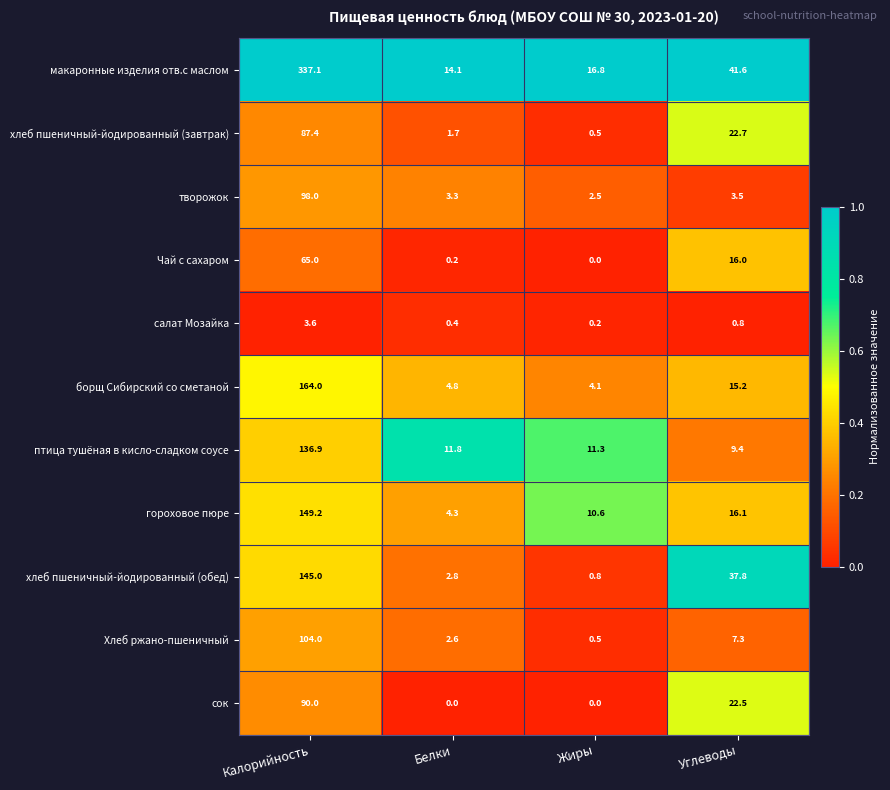

What is the total value across all series at Калорийность?

1380.2